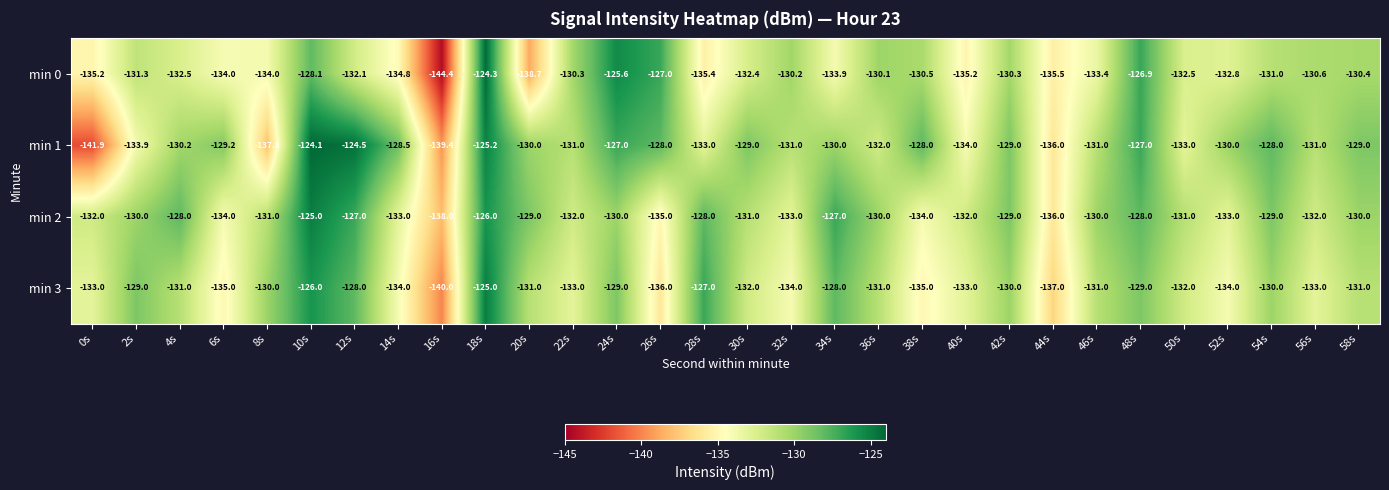

At which label does min 3 first exceed -131?

2s